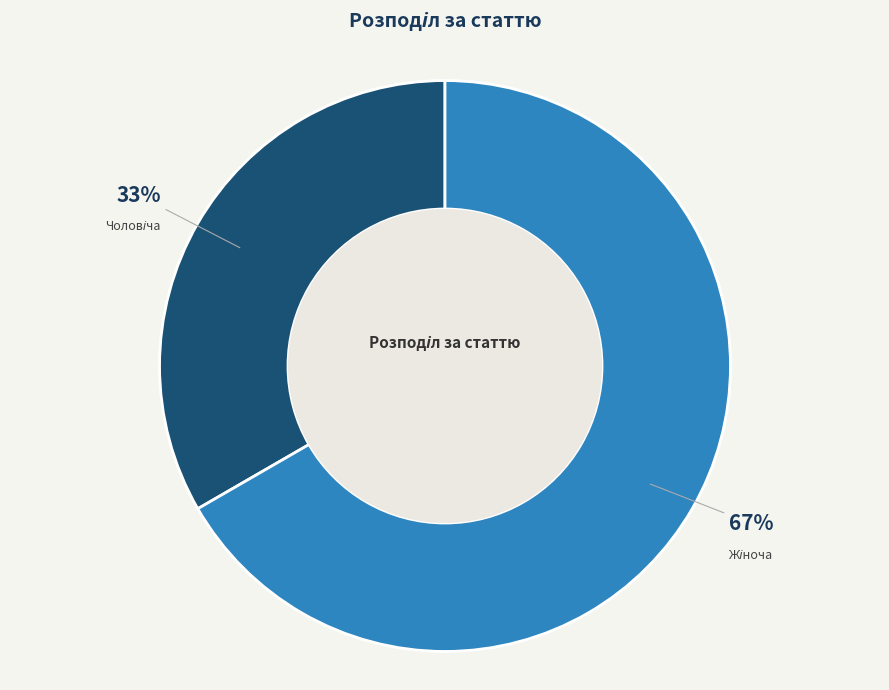

To the nearest percent, what is the average slice percentage?

50%